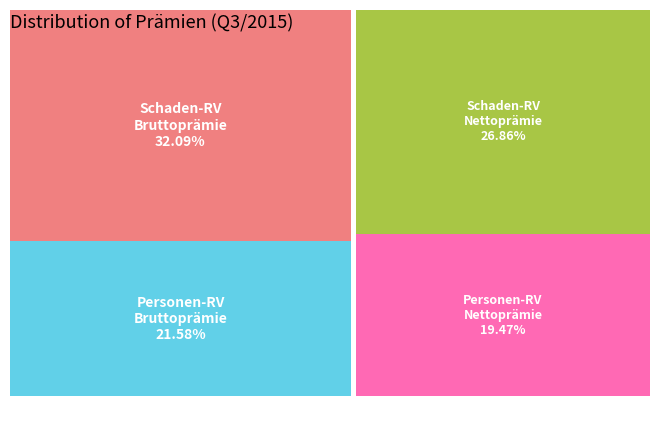

What percentage is NOT represented by Gebuchte Bruttoprämie (Schaden)?

67.9%